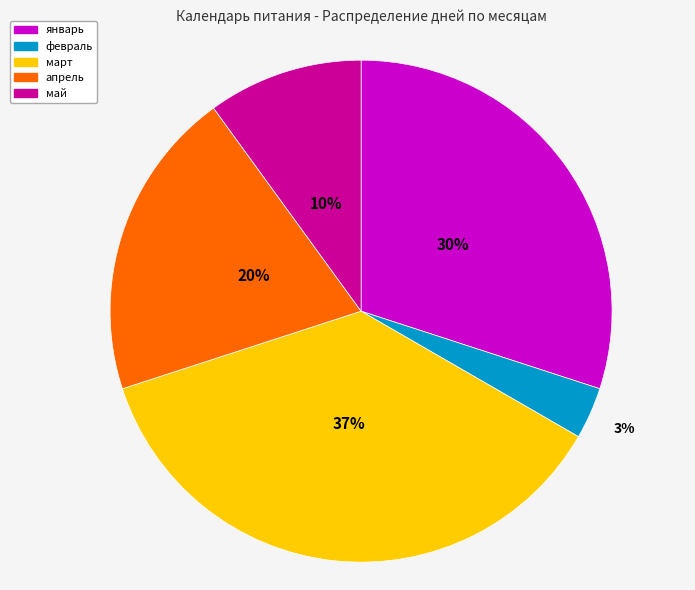

To the nearest percent, what percentage of the pie is май?

10%